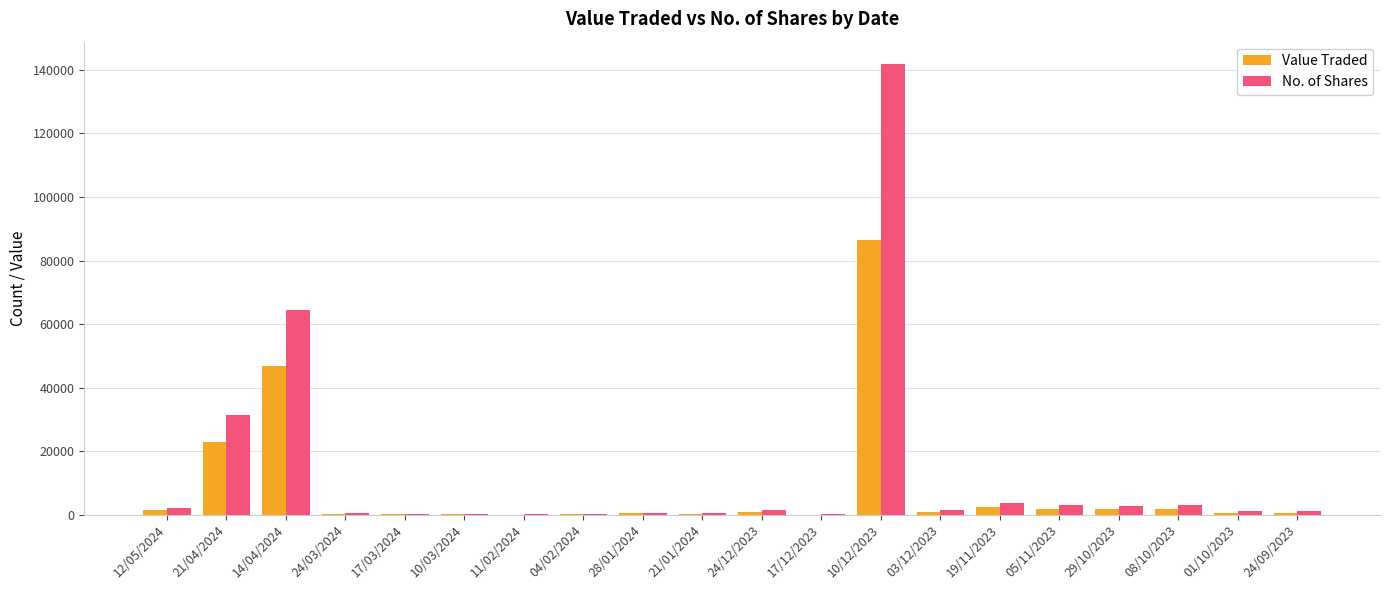

What are all the series names shown in the legend?

Value Traded, No. of Shares